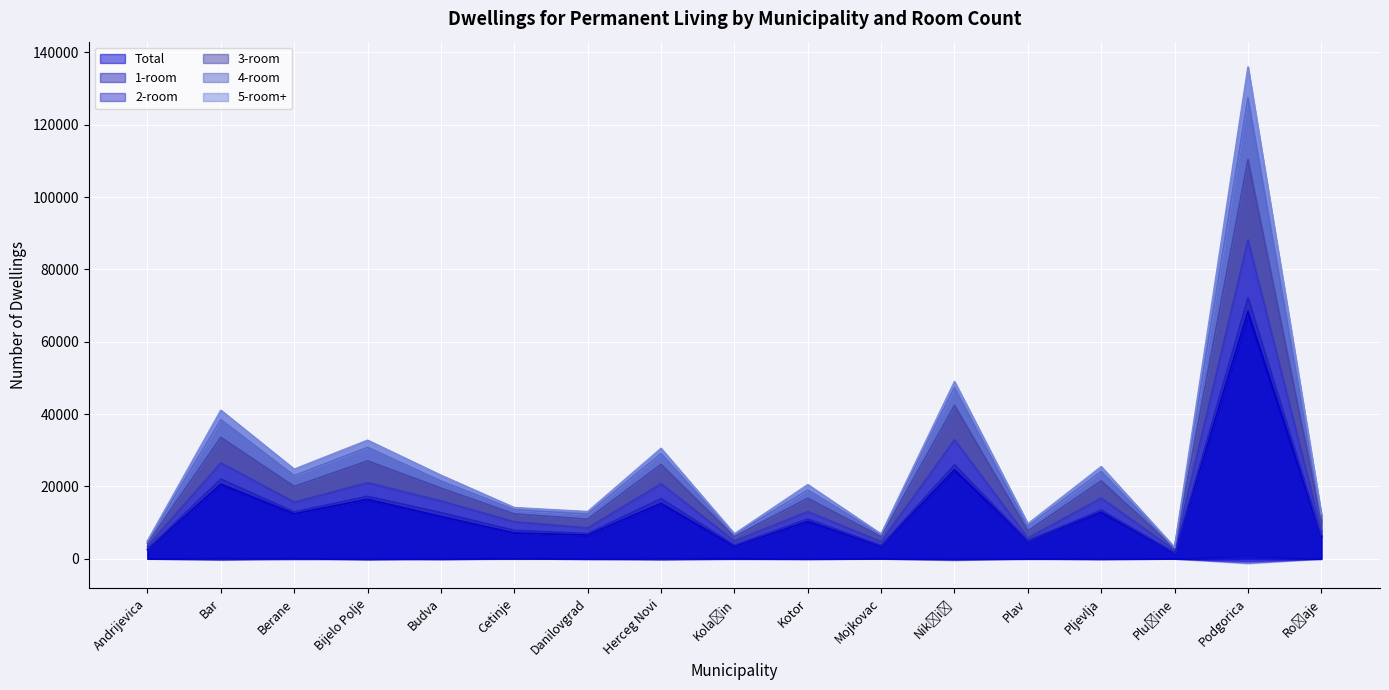

What is the difference between the second highest and second lowest values in the 3-room series?

38107